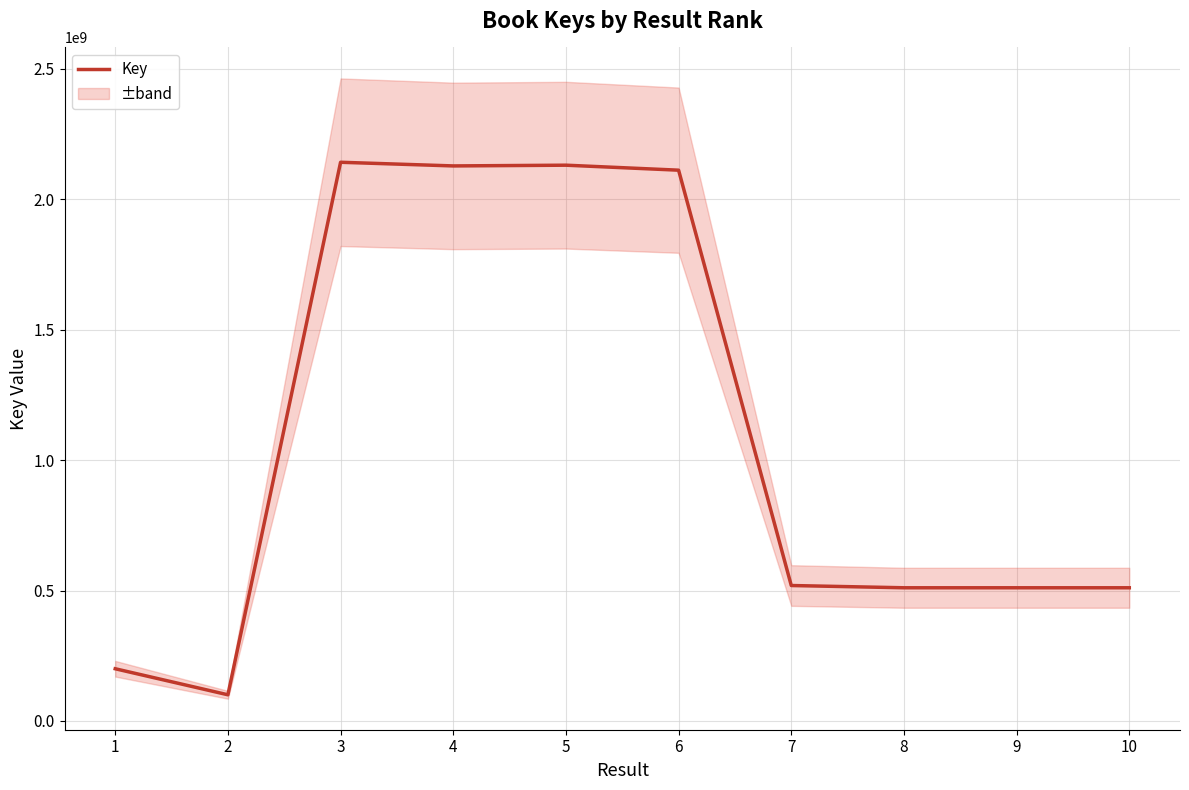

Does the chart display data point markers on the line(s)?

No